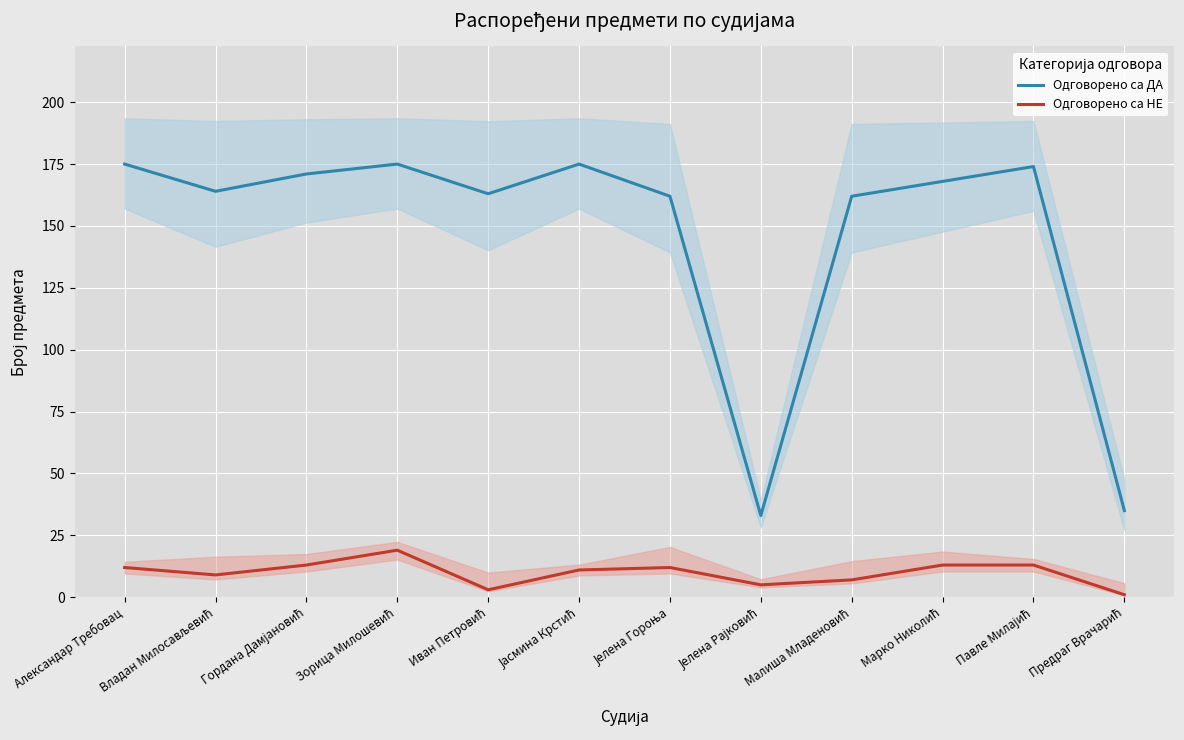

What are all the series names shown in the legend?

Одговорено са ДА, Одговорено са НЕ